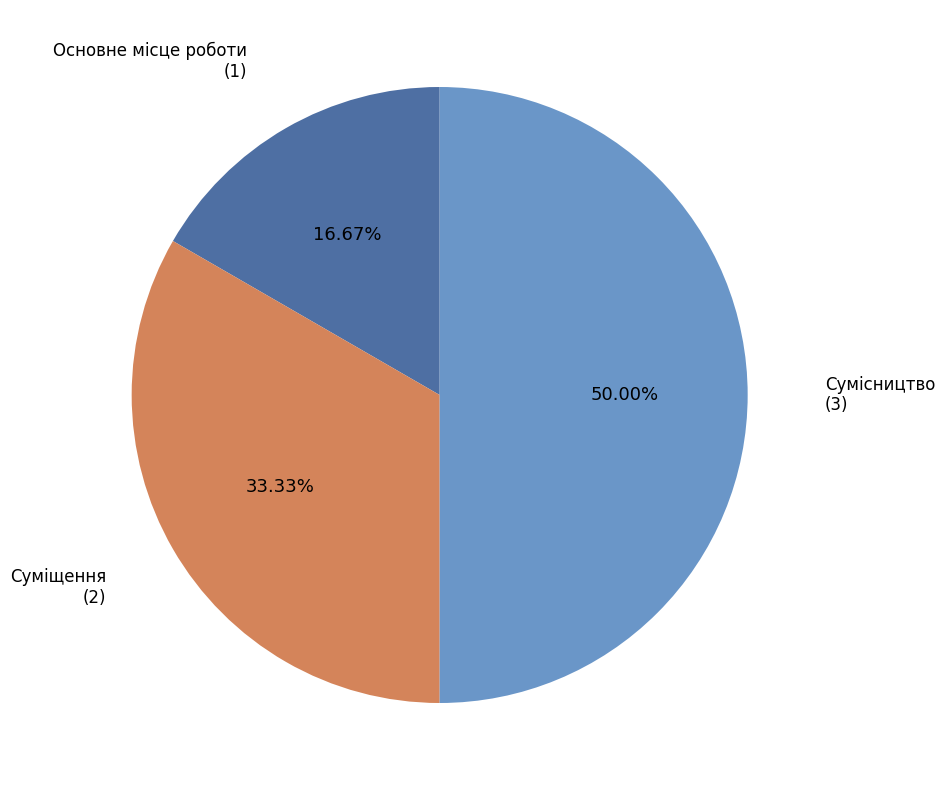

Is the sum of Сумісництво and Основне місце роботи greater than half?

Yes